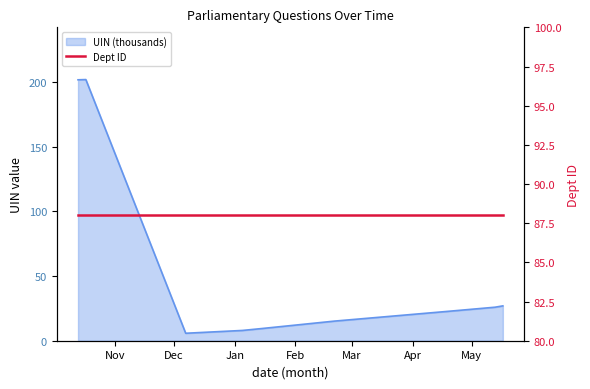

What is the approximate value at 2024-05-13?

25.9